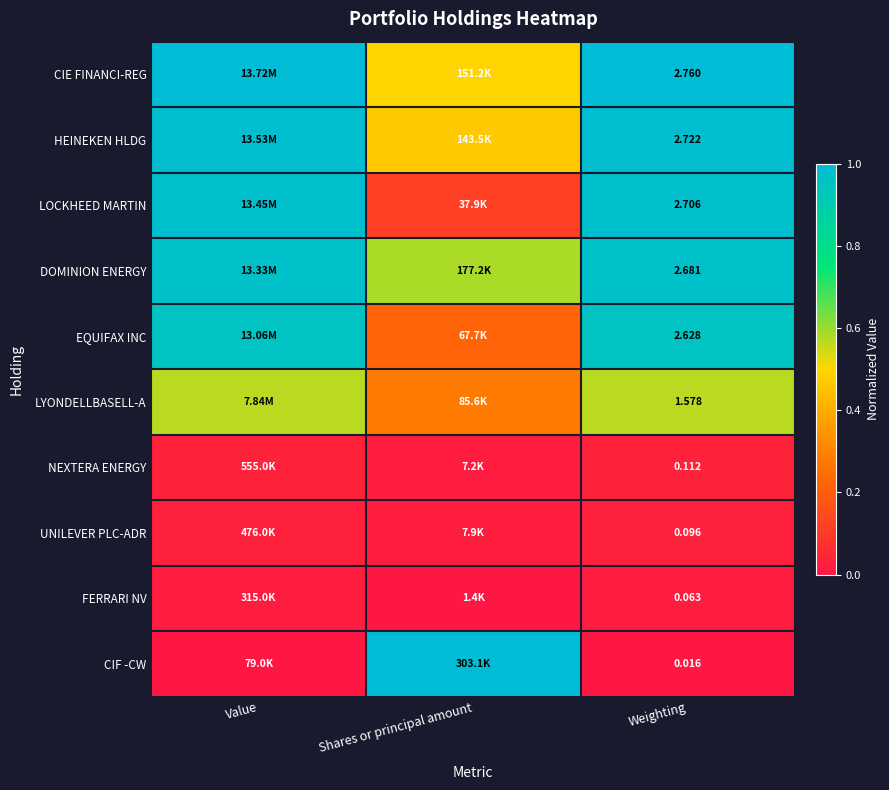

True or false: DOMINION ENERGY has a value of 1.6 at Value.

False